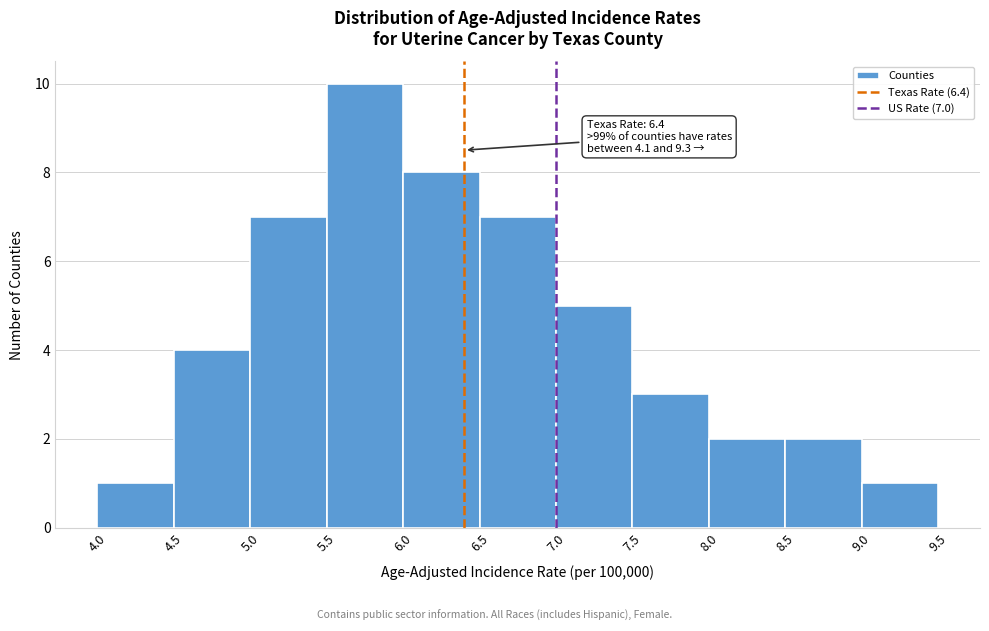

Which range on the x-axis has the tallest bar?

5.5 to 6.0